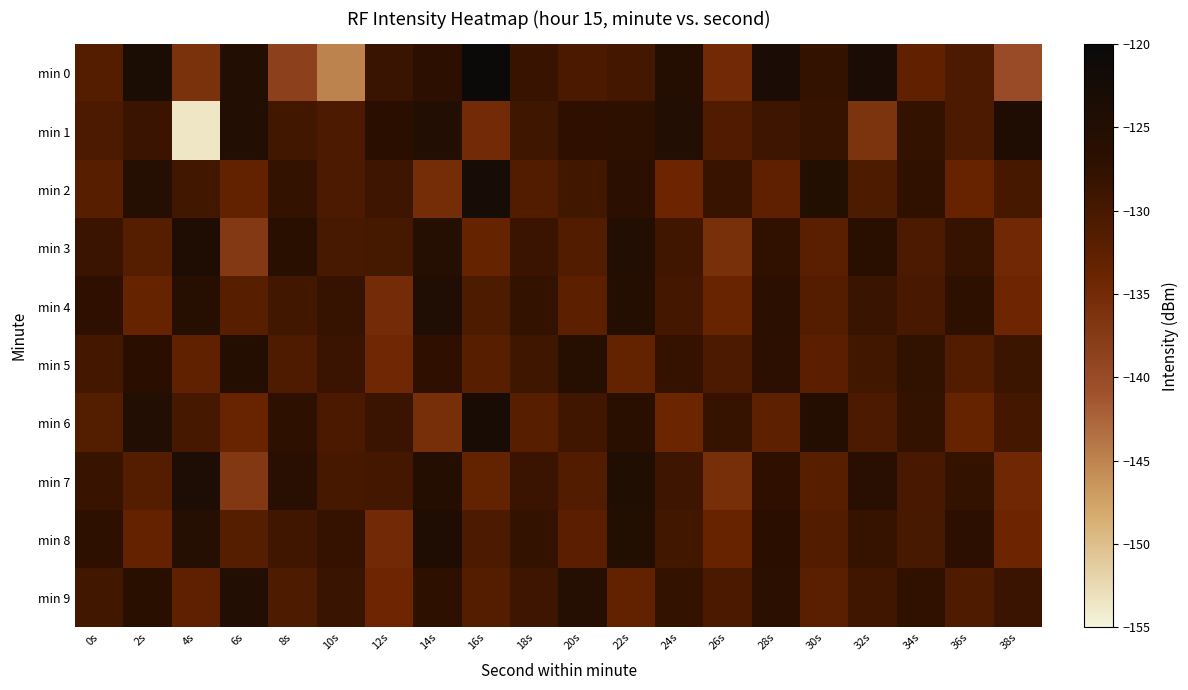

Between 22s and 38s, which series saw the biggest shift?

min 0